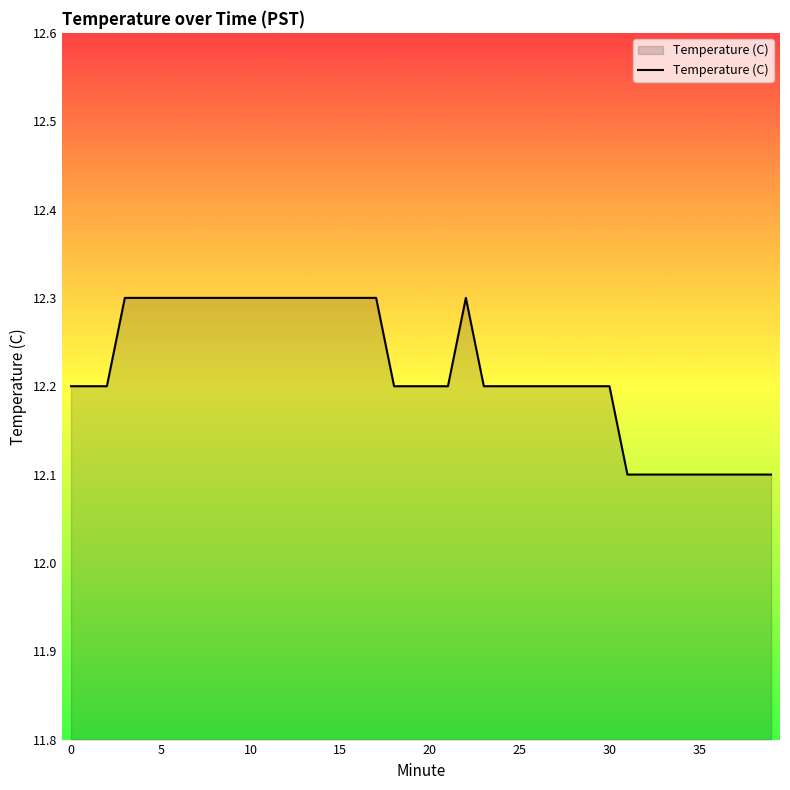

What is the maximum value shown in the chart?

12.3